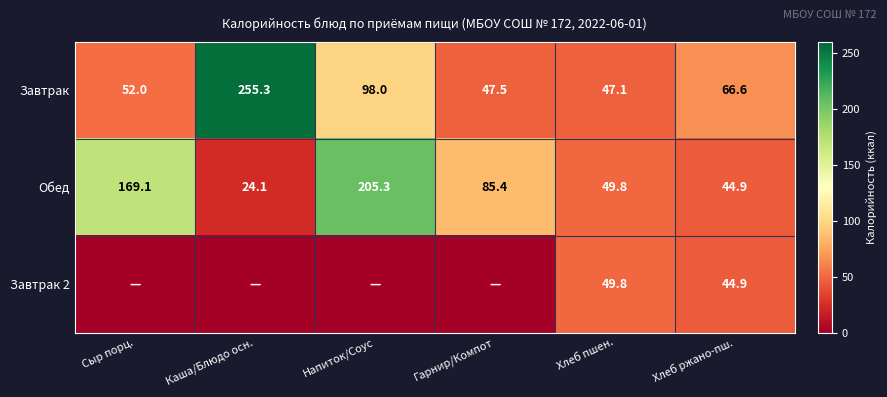

What value does the Обед series have at Гарнир/Компот?

85.4